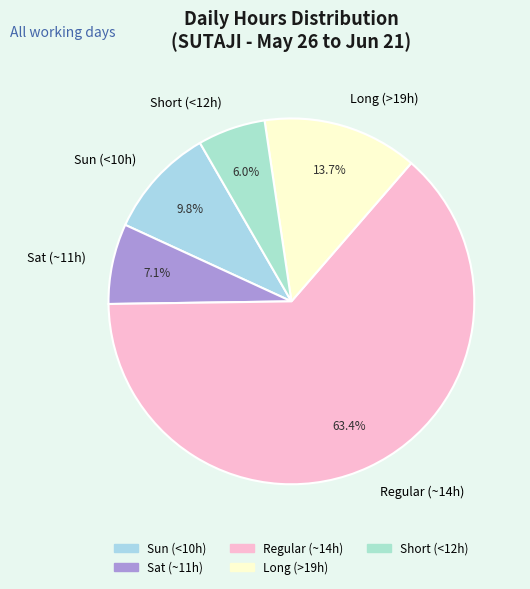

Which has a higher value, Sat (~11h) or Sun (<10h)?

Sun (<10h)